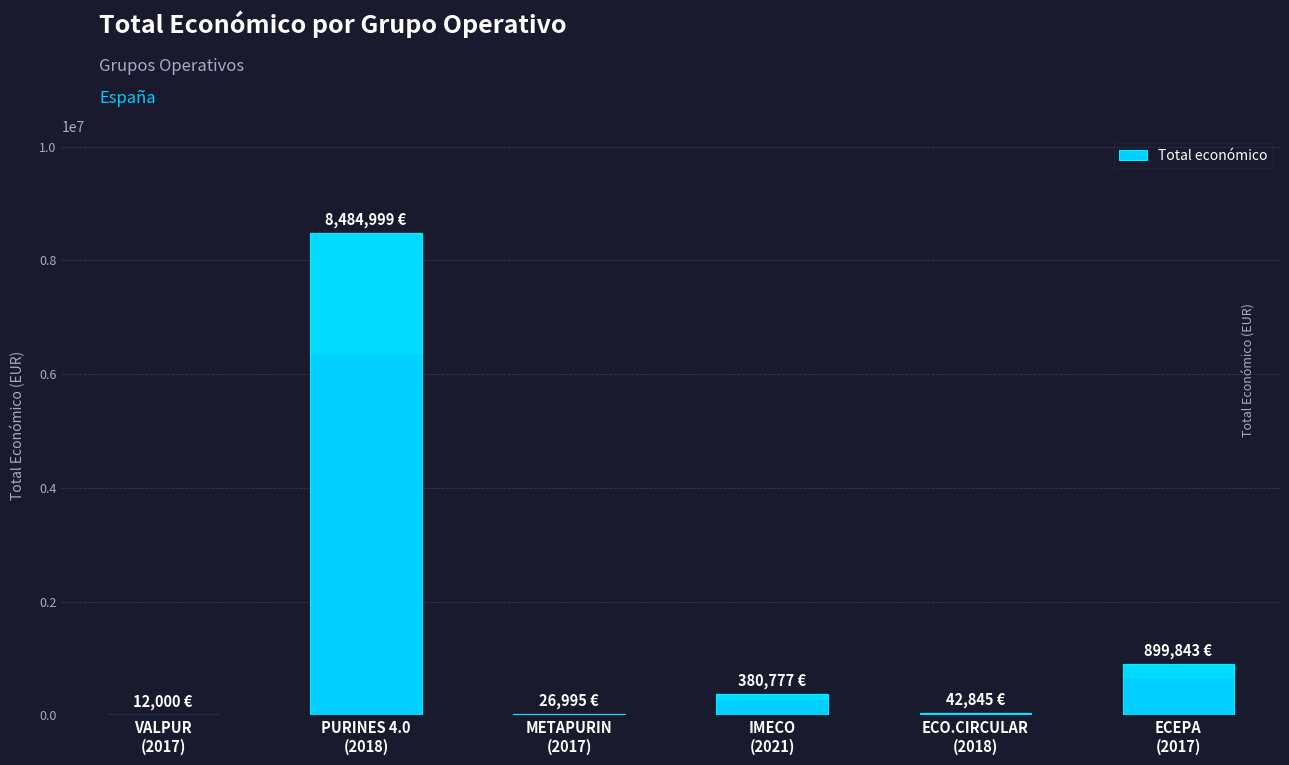

What is the sum of all values?

9847459